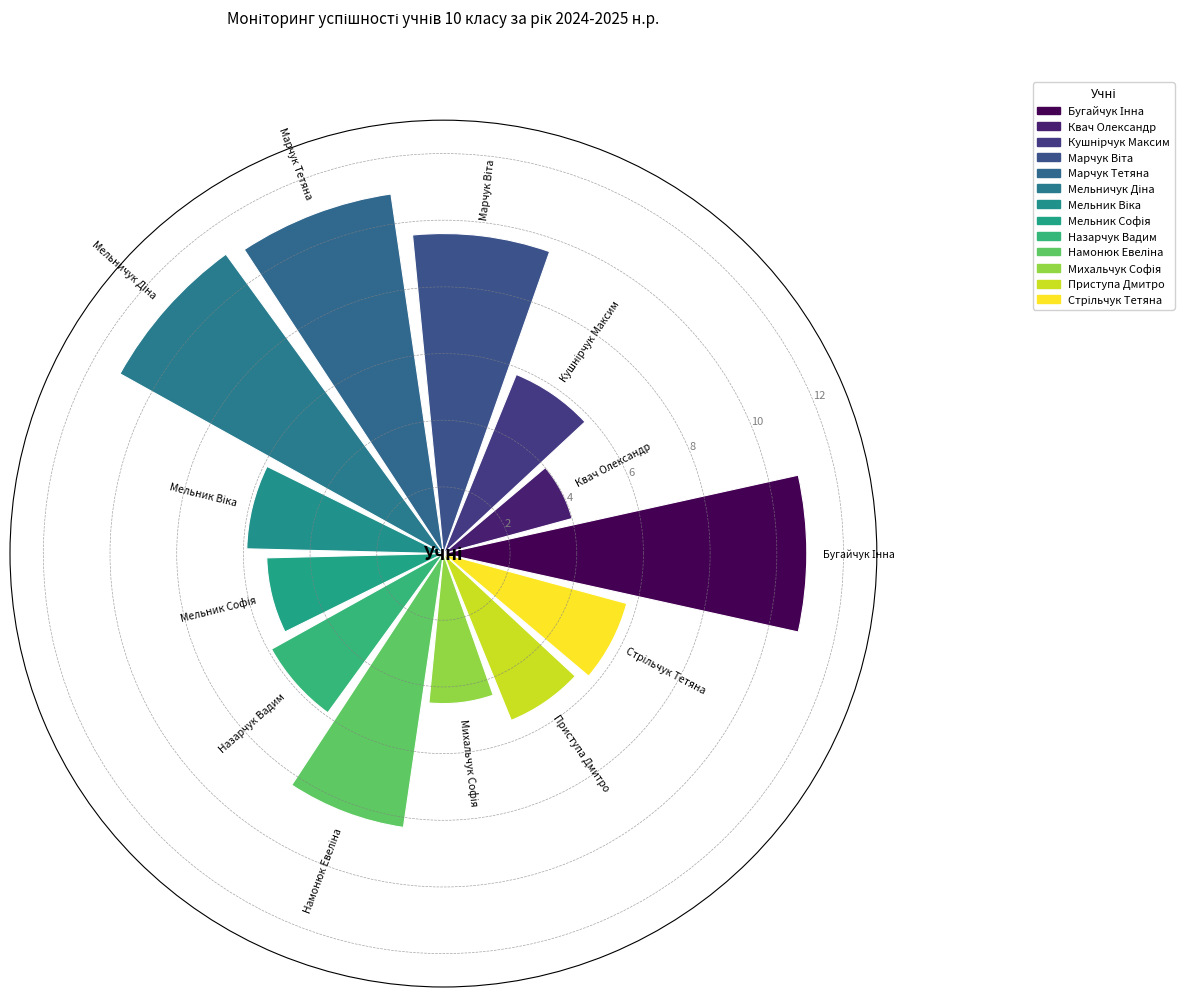

What is the smallest value displayed?

4.0